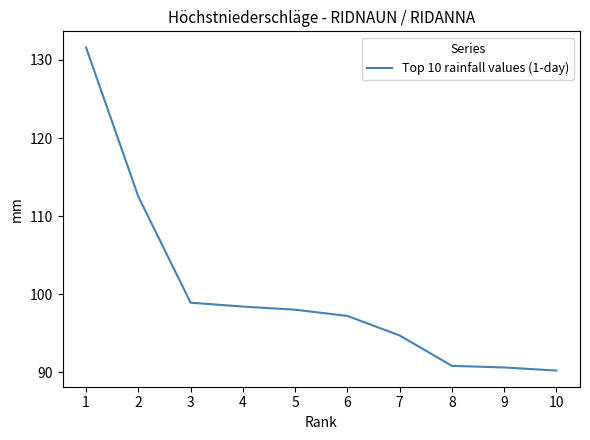

Reading right to left, transcribe all the data shown in this chart.

10=90.2	9=90.6	8=90.8	7=94.7	6=97.2	5=98.0	4=98.4	3=98.9	2=112.5	1=131.6